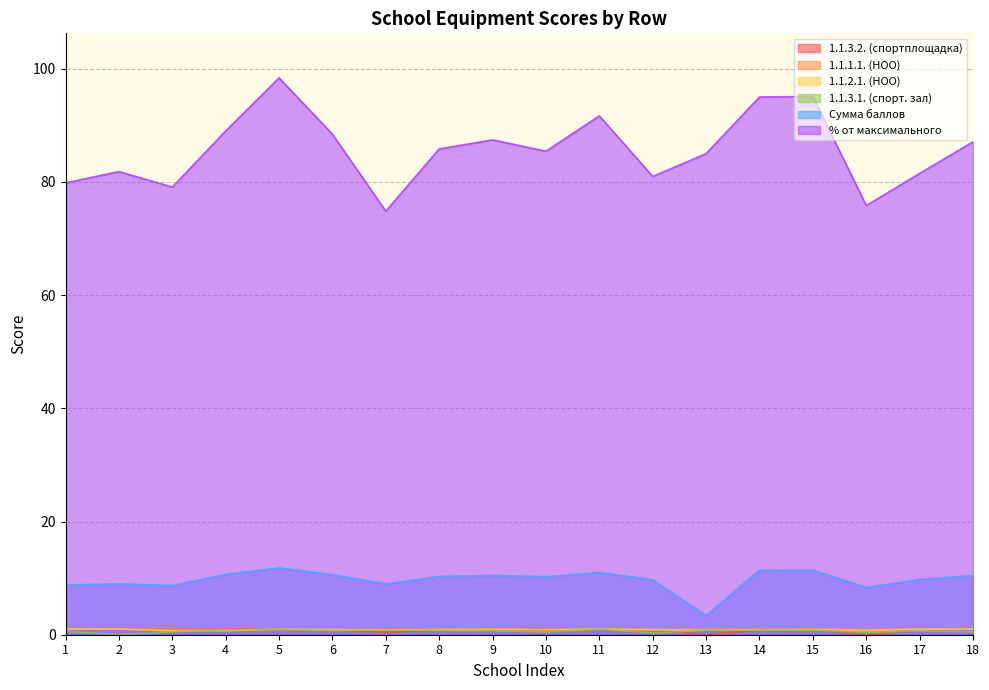

Where is the first local minimum for 1.1.3.2. (спортплощадка)?

7